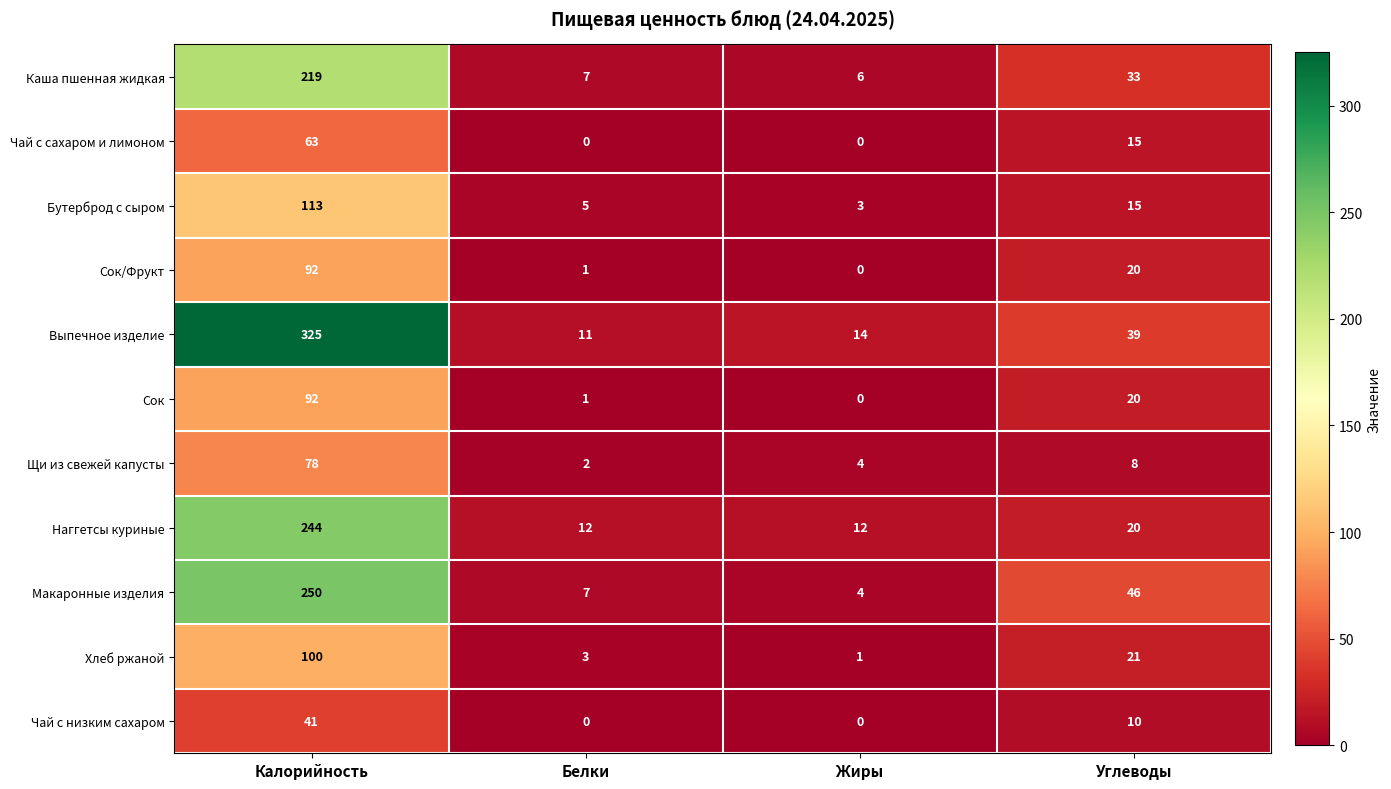

At how many categories does at least one series exceed 3?

4